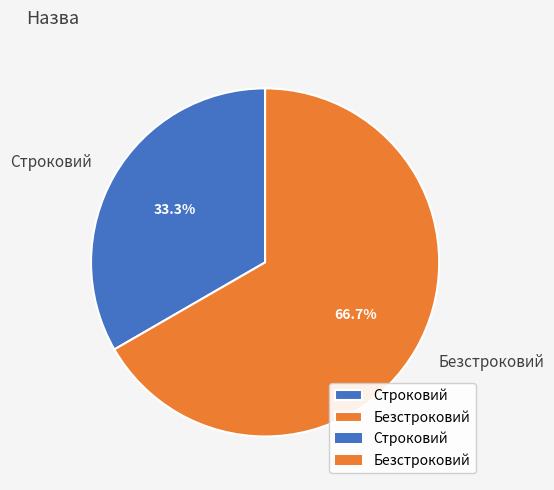

Between Безстроковий and Строковий, which is larger?

Безстроковий